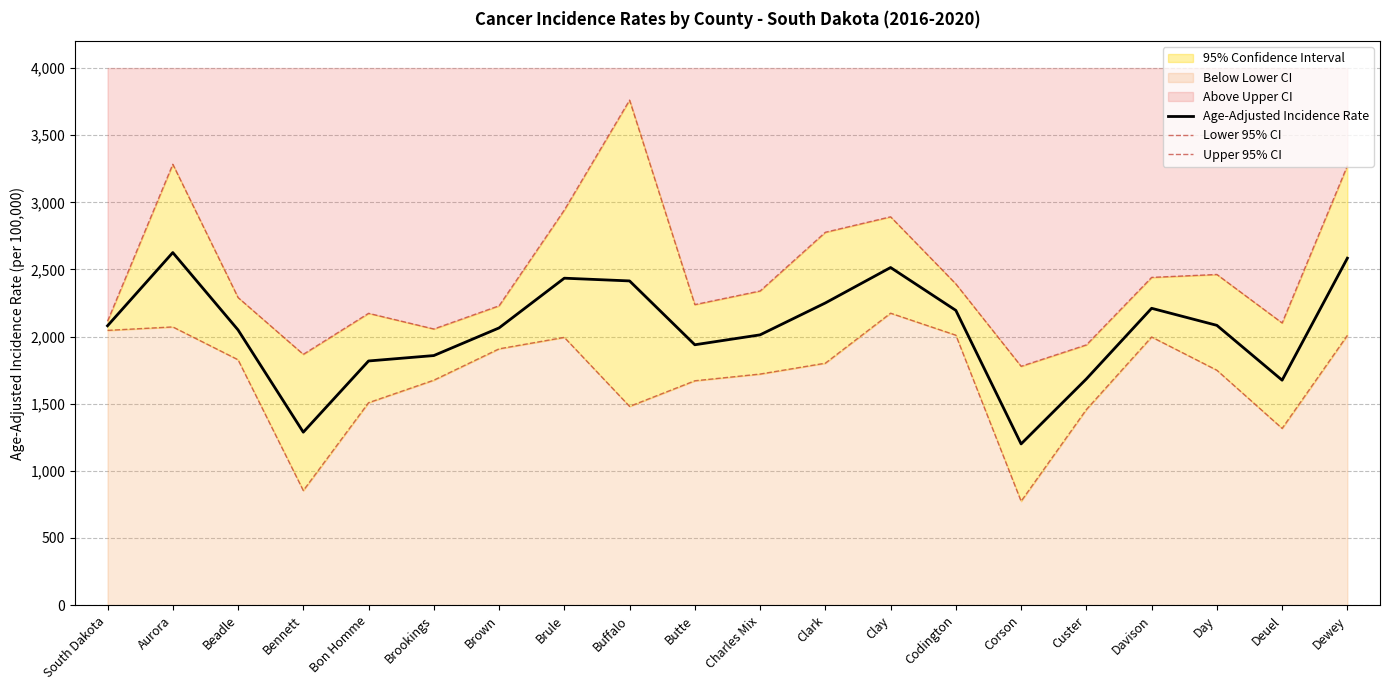

In Upper 95% CI, how many points are lower than both neighbors (excluding endpoints)?

5